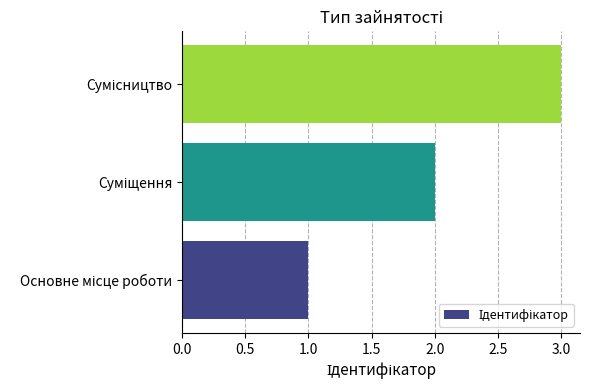

What is the sum of all values?

6